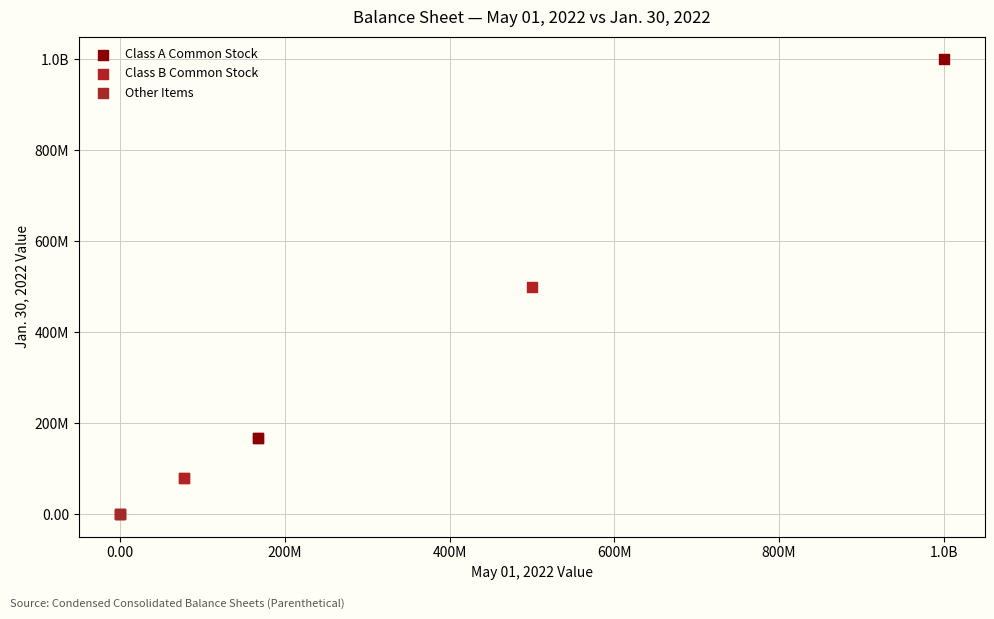

What are all the series names shown in the legend?

Class A Common Stock, Class B Common Stock, Other Items